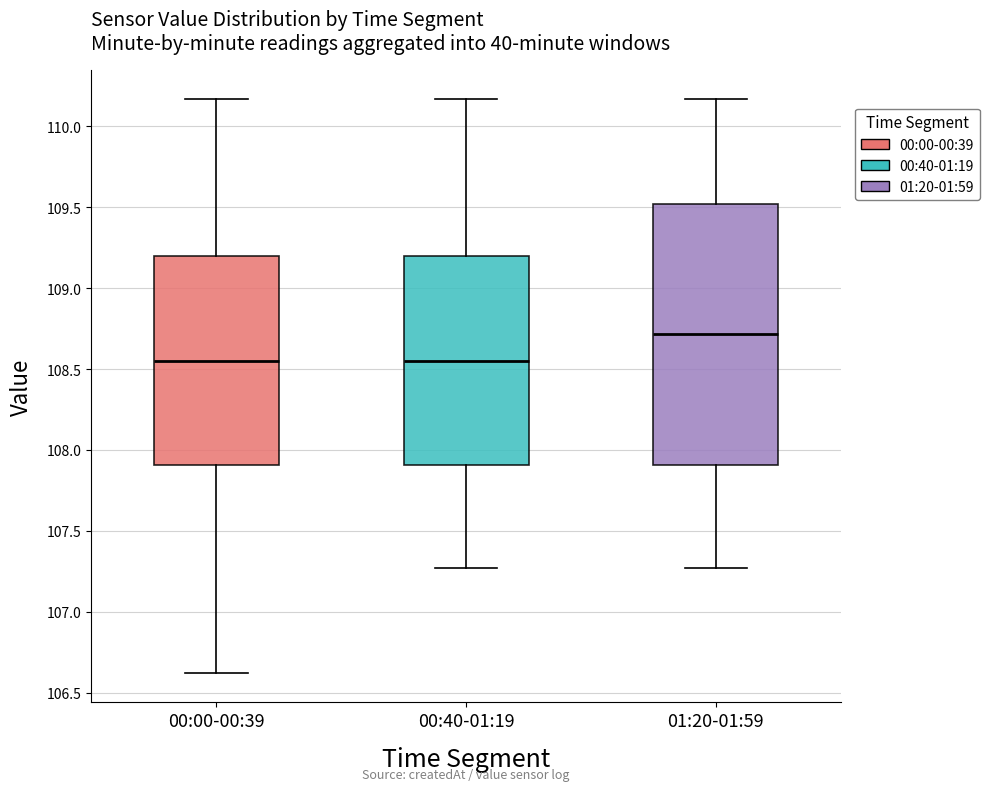

Reading left to right, read every box against the y-axis: the position of its median line, the range the box covers, and the ends of its whiskers. The values are not printed on the chart, so give them approximately, as read against the axis.

00:00-00:39: median 108.55, box 107.90 to 109.20, whiskers 106.60 to 110.15
00:40-01:19: median 108.55, box 107.90 to 109.20, whiskers 107.25 to 110.15
01:20-01:59: median 108.70, box 107.90 to 109.50, whiskers 107.25 to 110.15